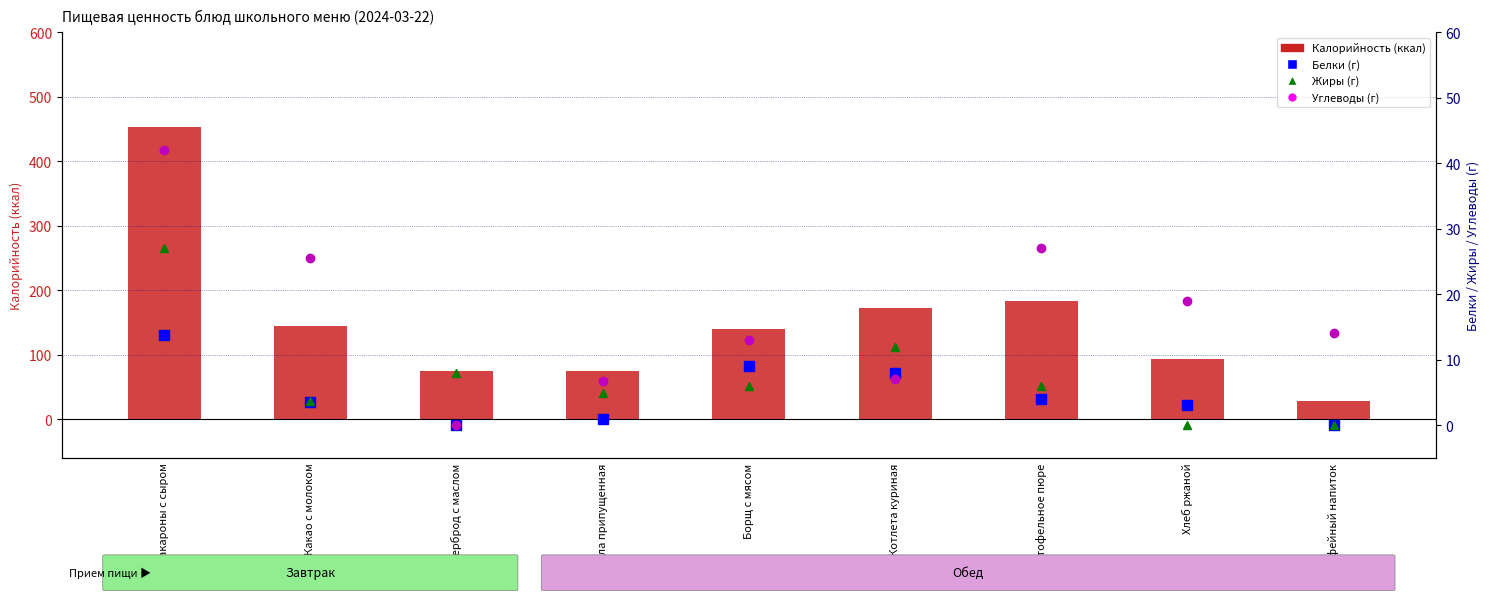

Rank the series at Котлета куриная from lowest to highest value.

Углеводы, Белки, Жиры, Калорийность